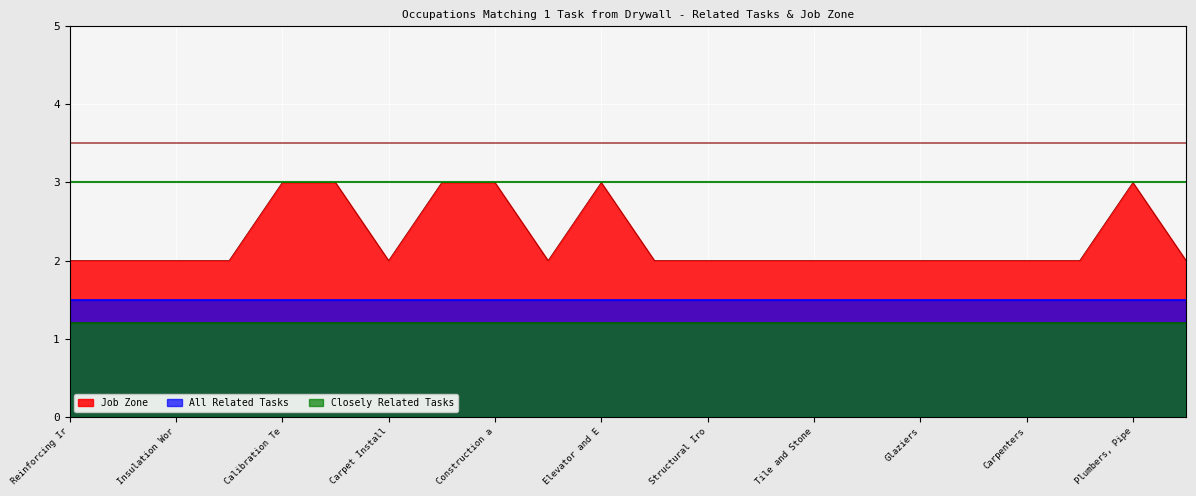

Which series has the largest total across all categories?

Job Zone